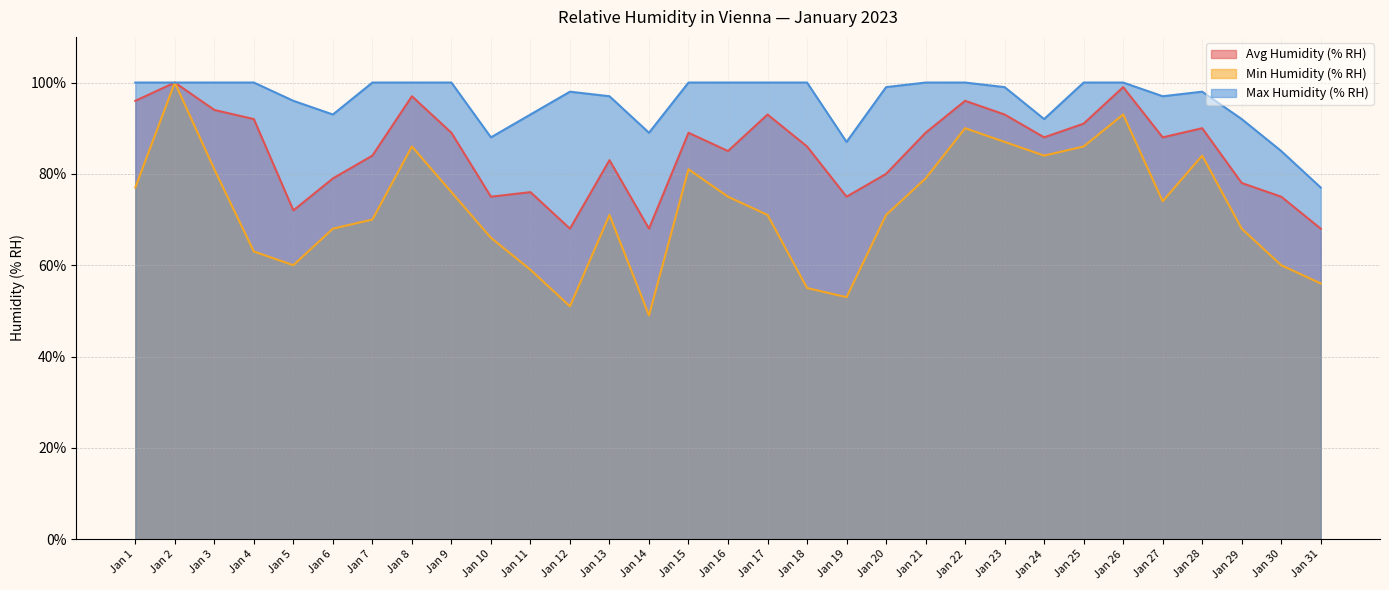

What is the value of the Max Humidity (% RH) point at the 31st from the left?

77